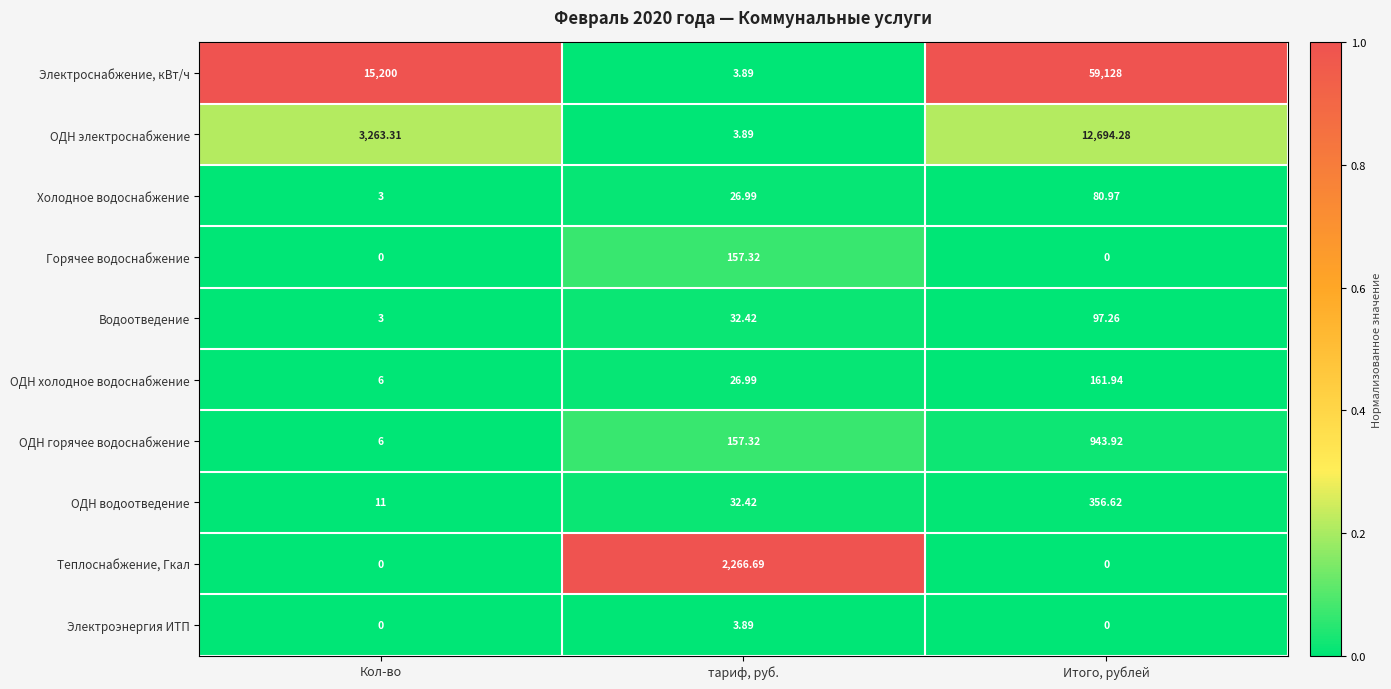

Which category has the highest value in the Горячее водоснабжение series?

тариф, руб.